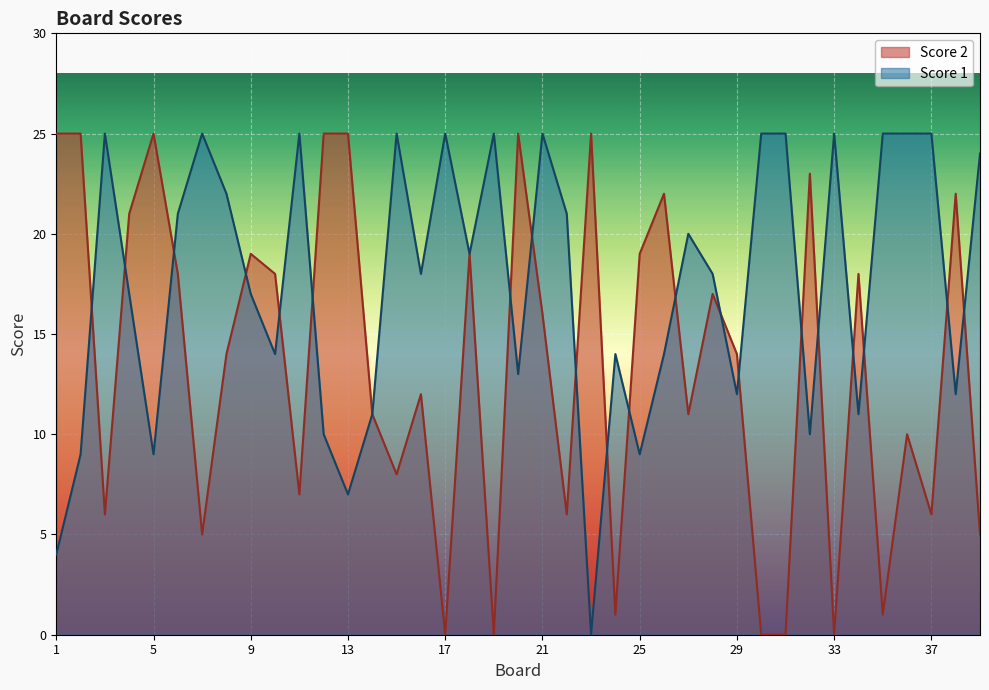

What is the spread (max minus min) of values at 21?

9